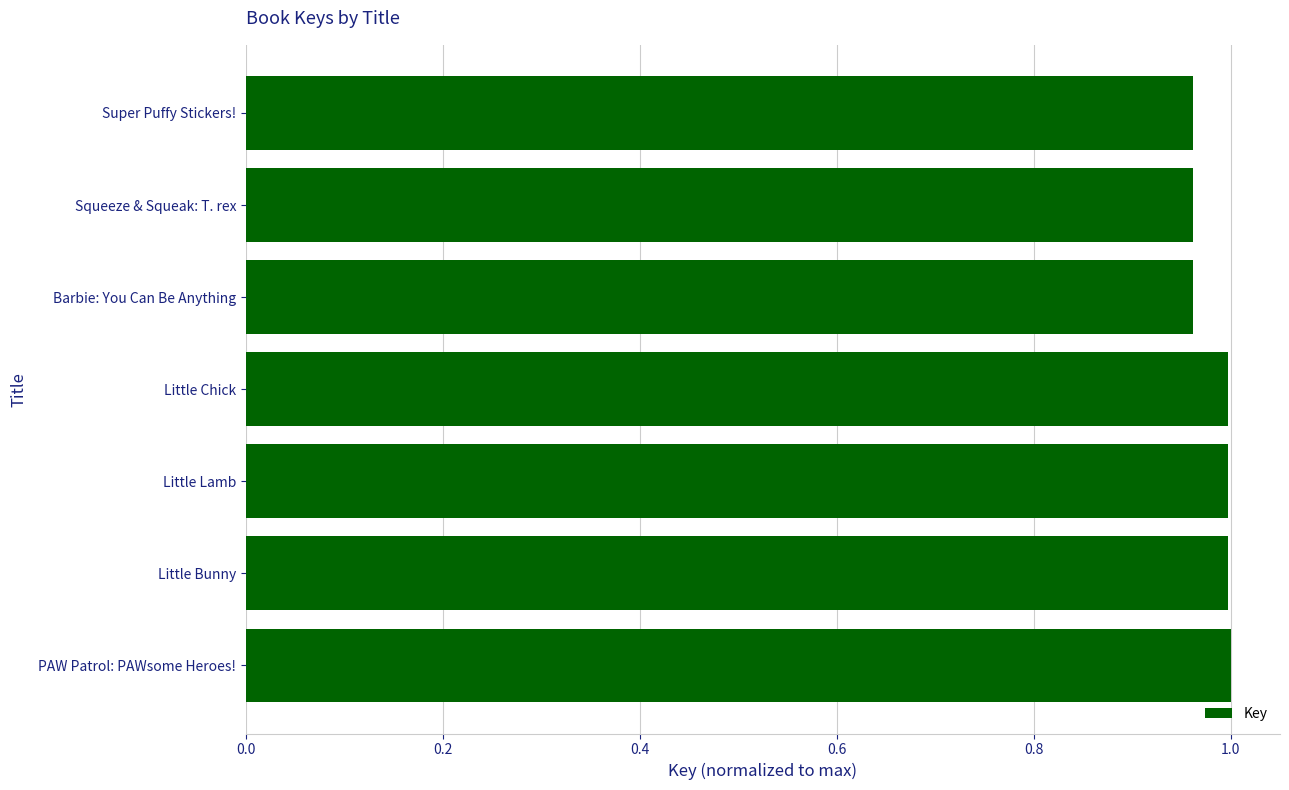

What is the sum of the values at Little Lamb and Barbie: You Can Be Anything?

2.0